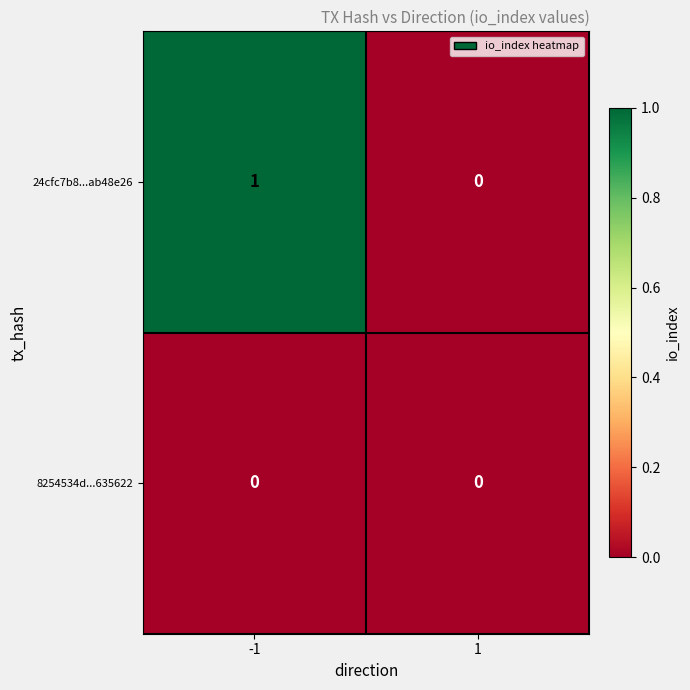

Rank the series by their average value, from highest to lowest.

24cfc7b8...ab48e26, 8254534d...635622